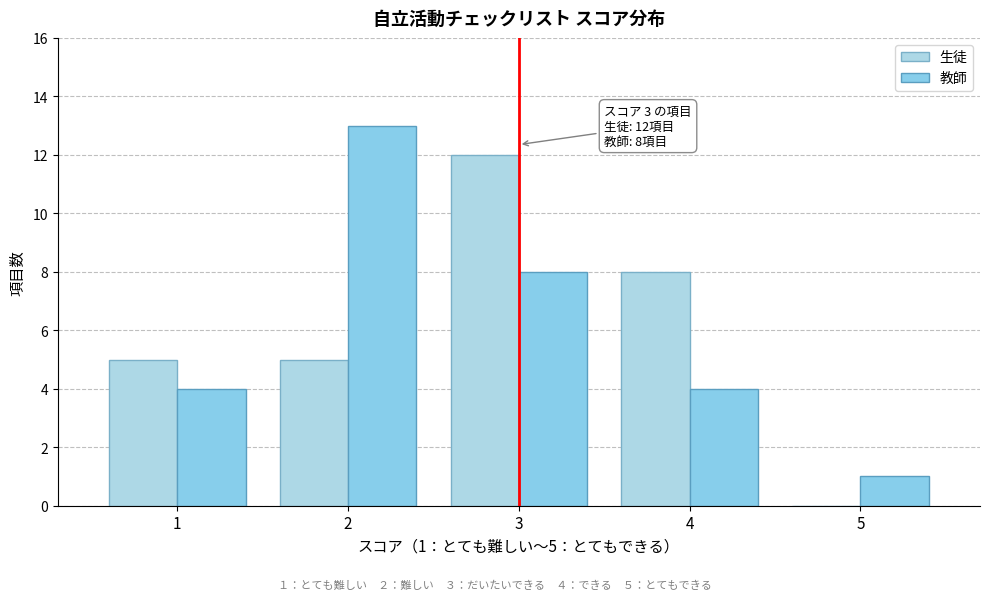

In the 教師 series, which range on the x-axis has the tallest bar?

1.5 to 2.5